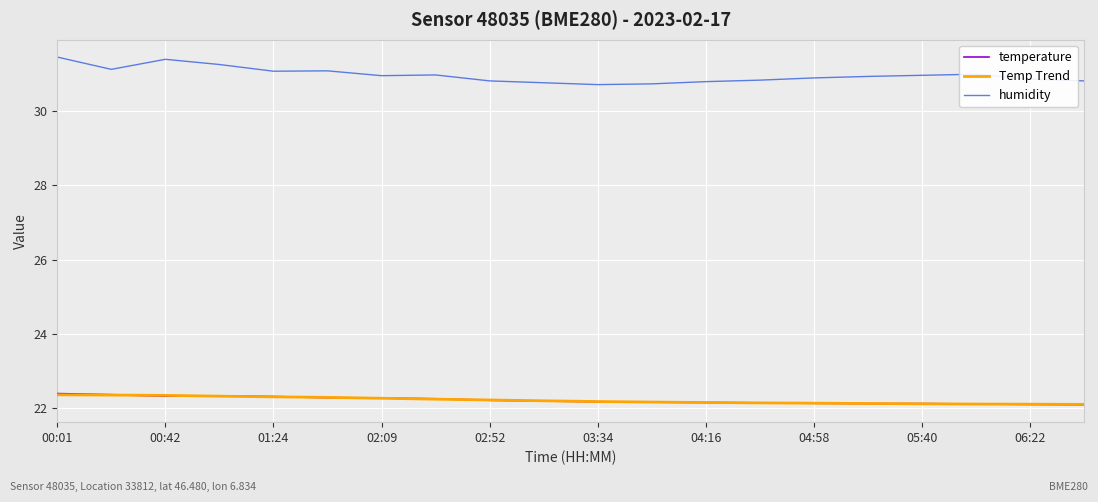

What are all the series names shown in the legend?

temperature, Temp Trend, humidity